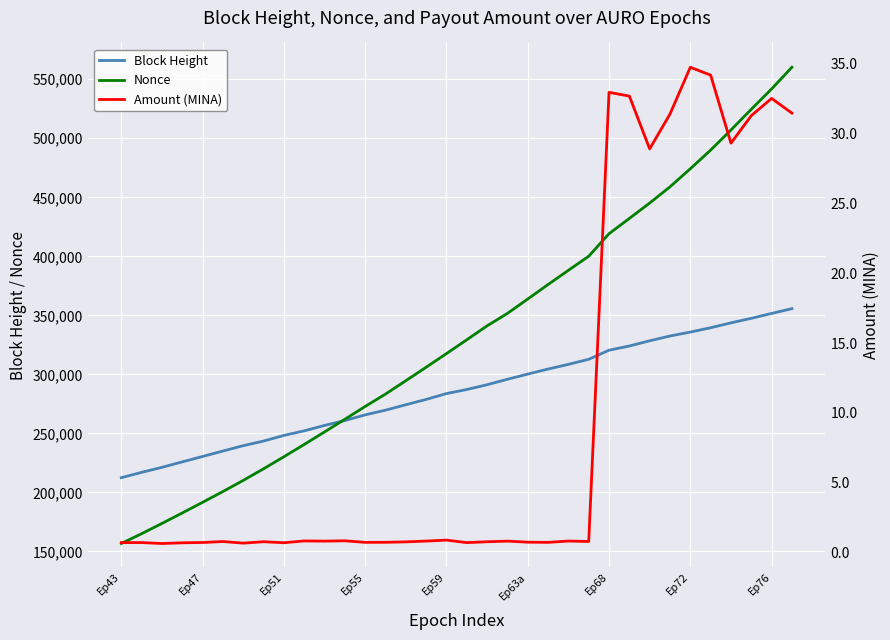

What is the highest value of the Block Height series?

355664